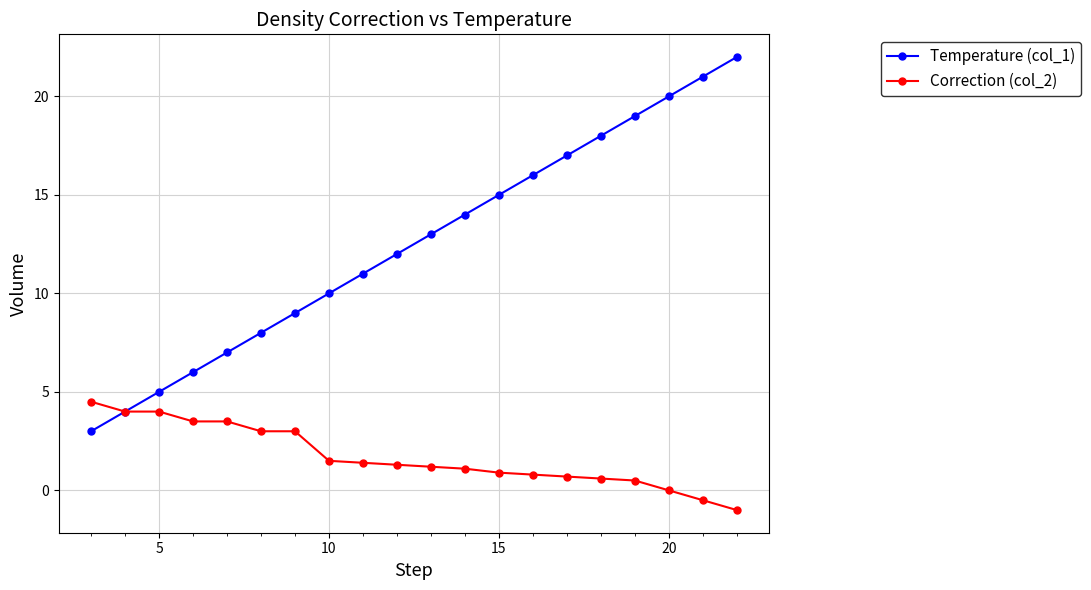

Rank the series by their maximum value, from lowest to highest.

Correction (col_2), Temperature (col_1)